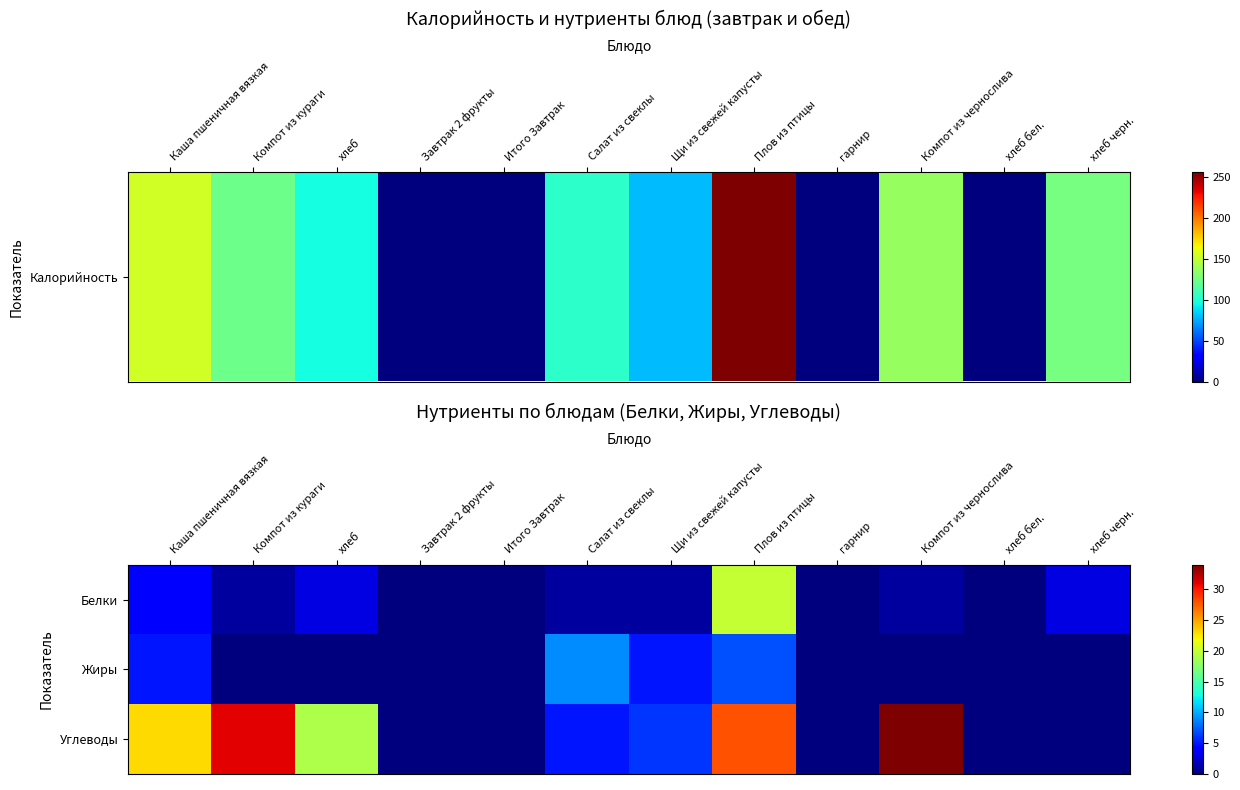

Reading left to right, transcribe all the data shown in this chart.

Белки: Каша пшеничная вязкая=4	Компот из кураги=1	хлеб=3	Завтрак 2 фрукты=0	Итого Завтрак=0	Салат из свеклы=1	Щи из свежей капусты=1	Плов из птицы=20	гарнир=0	Компот из чернослива=1	хлеб бел.=0	хлеб черн.=3
Жиры: Каша пшеничная вязкая=5	Компот из кураги=0	хлеб=0	Завтрак 2 фрукты=0	Итого Завтрак=0	Салат из свеклы=9	Щи из свежей капусты=5	Плов из птицы=7	гарнир=0	Компот из чернослива=0	хлеб бел.=0	хлеб черн.=0
Углеводы: Каша пшеничная вязкая=23	Компот из кураги=31	хлеб=19	Завтрак 2 фрукты=0	Итого Завтрак=0	Салат из свеклы=5	Щи из свежей капусты=6	Плов из птицы=28	гарнир=0	Компот из чернослива=34	хлеб бел.=0	хлеб черн.=0